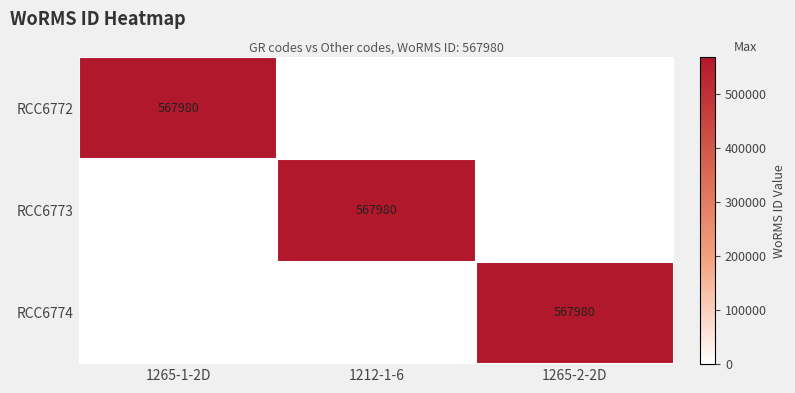

At which category does the chart reach its minimum across all series?

1212-1-6